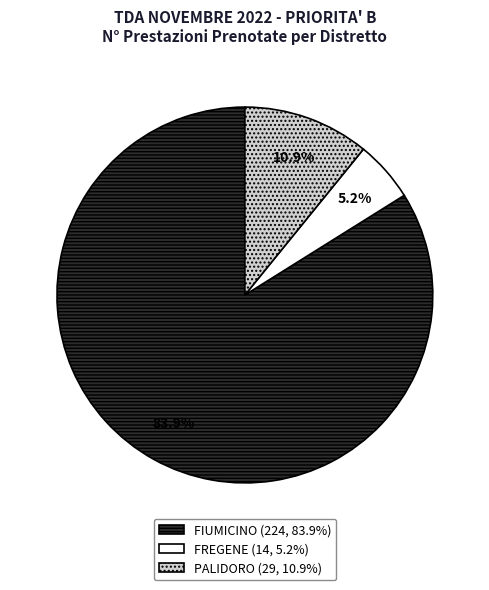

How many slices are in this pie chart?

3